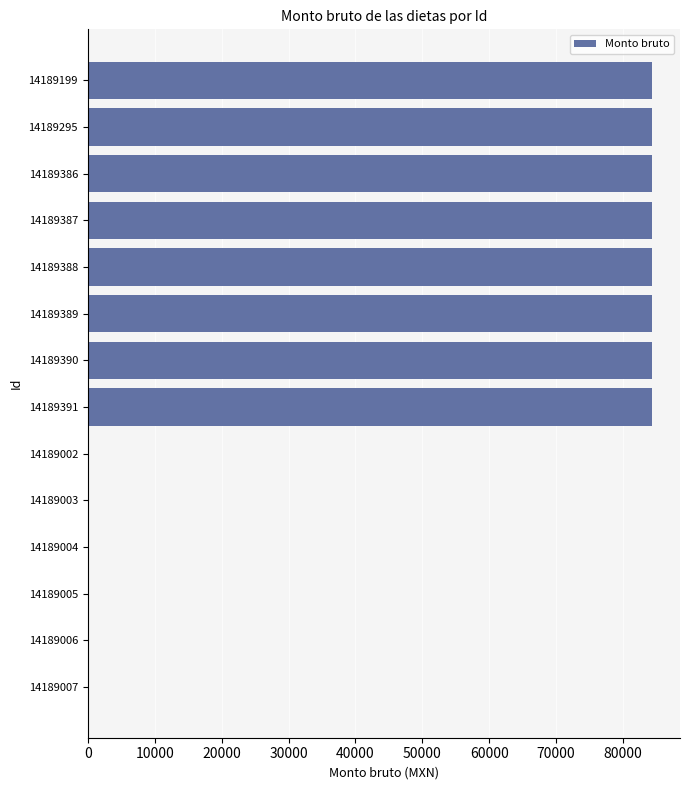

What is the change in value from 14189390 to 14189007?

-84289.5